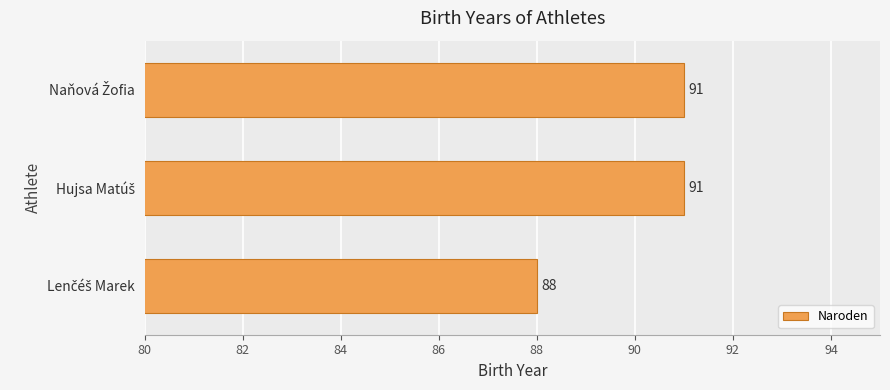

Count the values in the range 88 to 91.

3